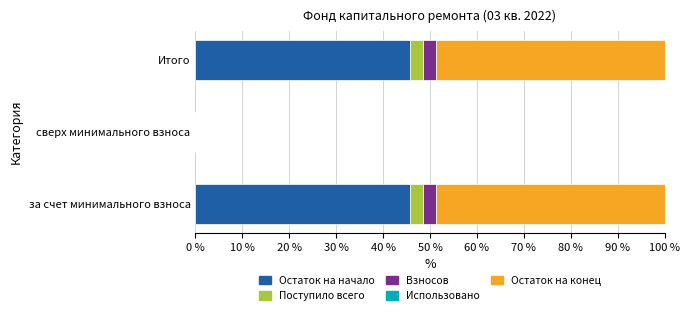

What is the total value across all series at Итого?

100.0